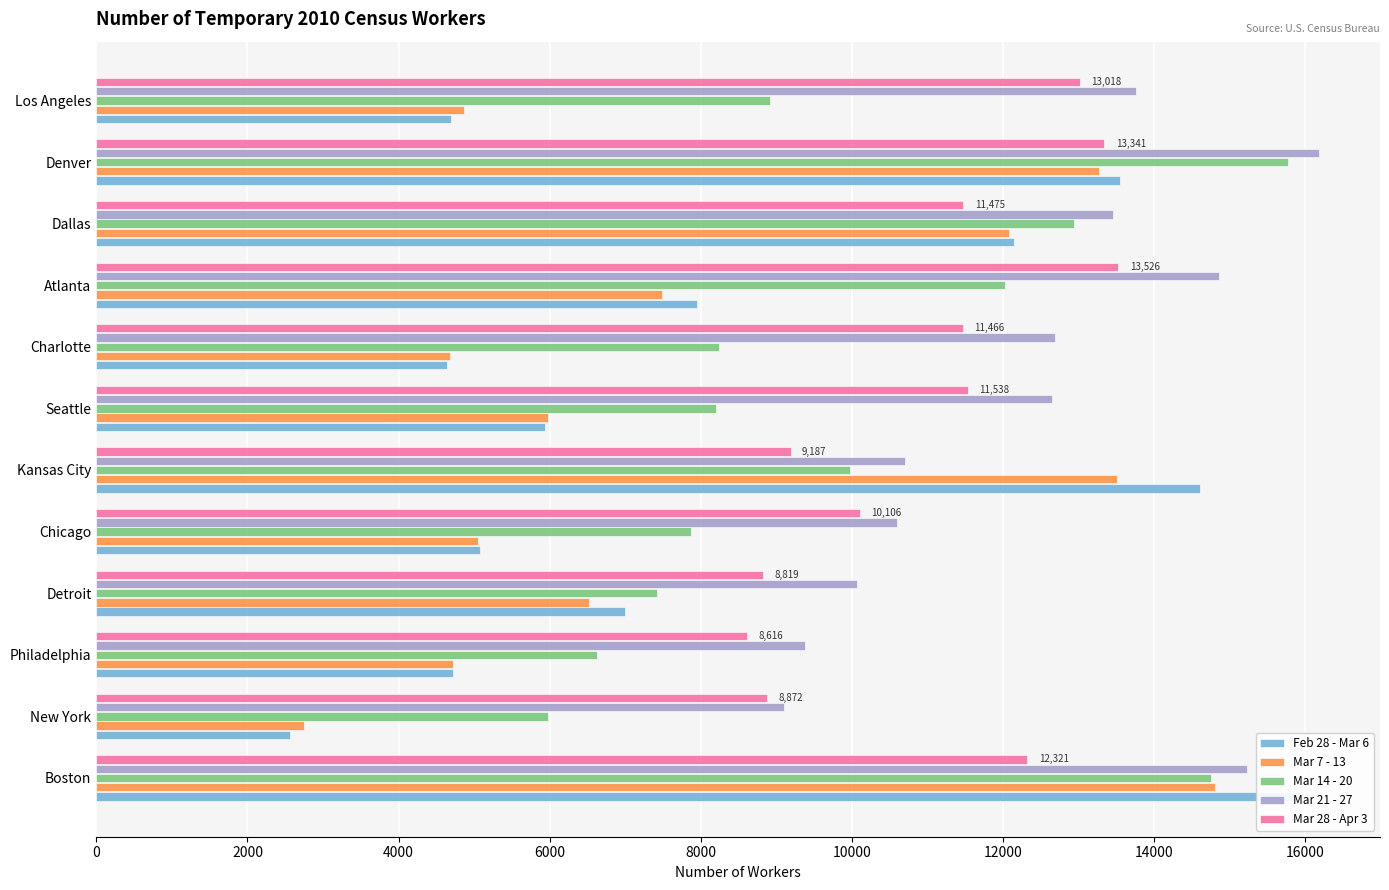

What position from the left is Chicago?

5